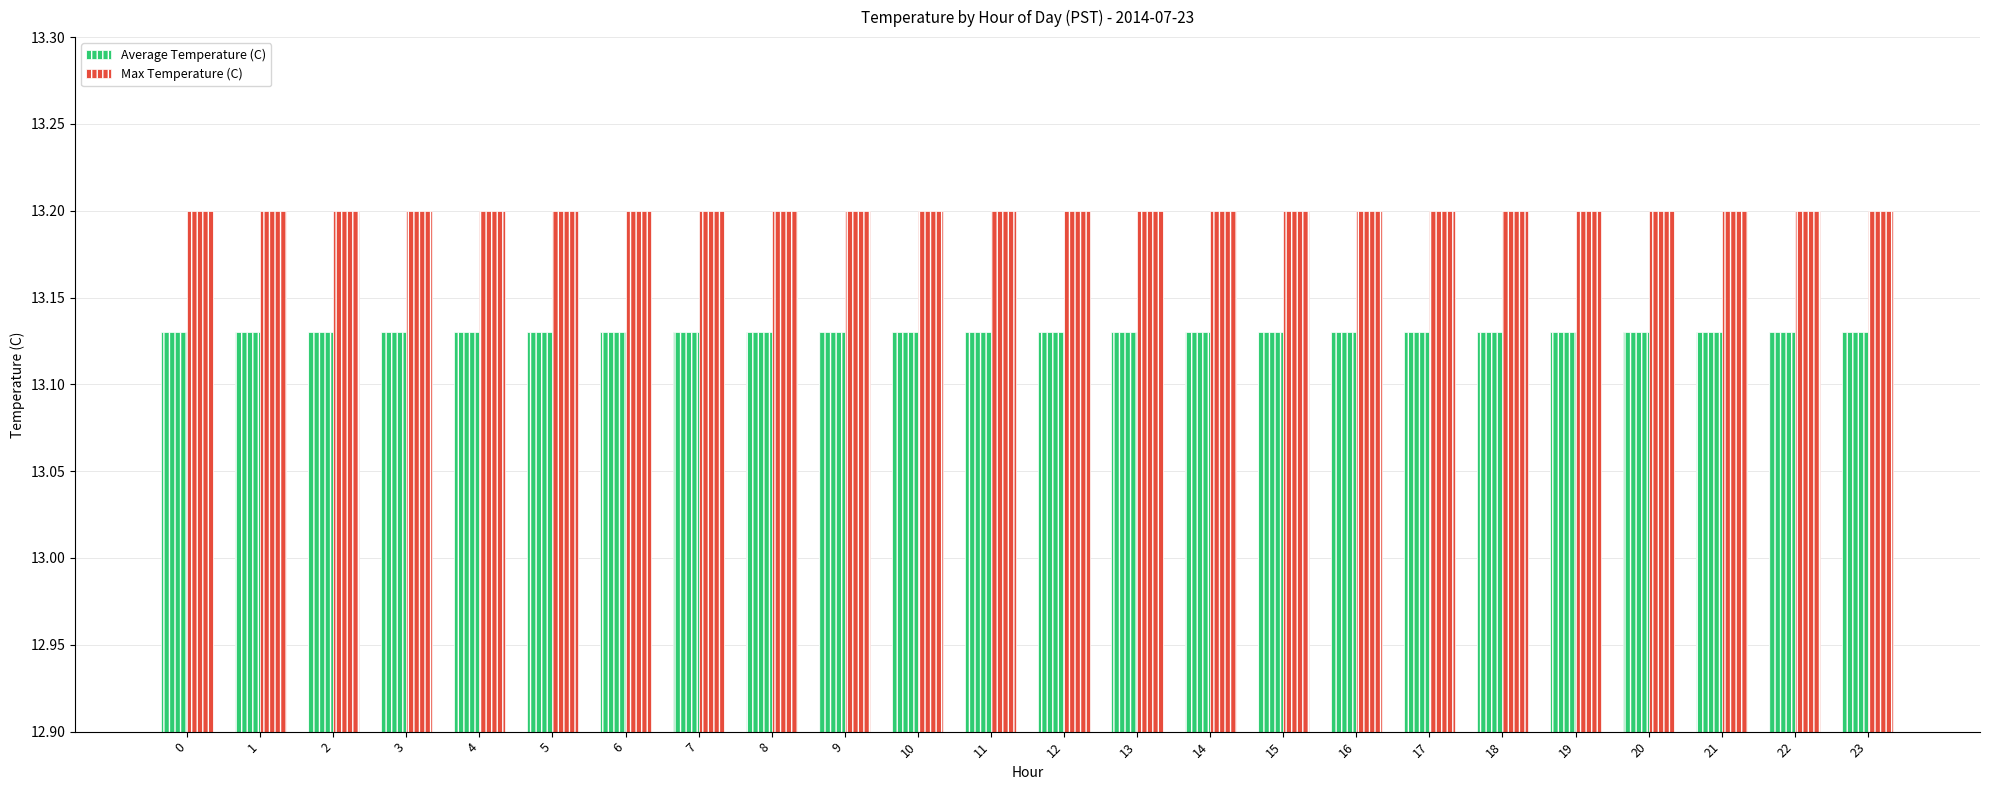

The value of Average Temperature (C) at 2 is 5.0. True or false?

False